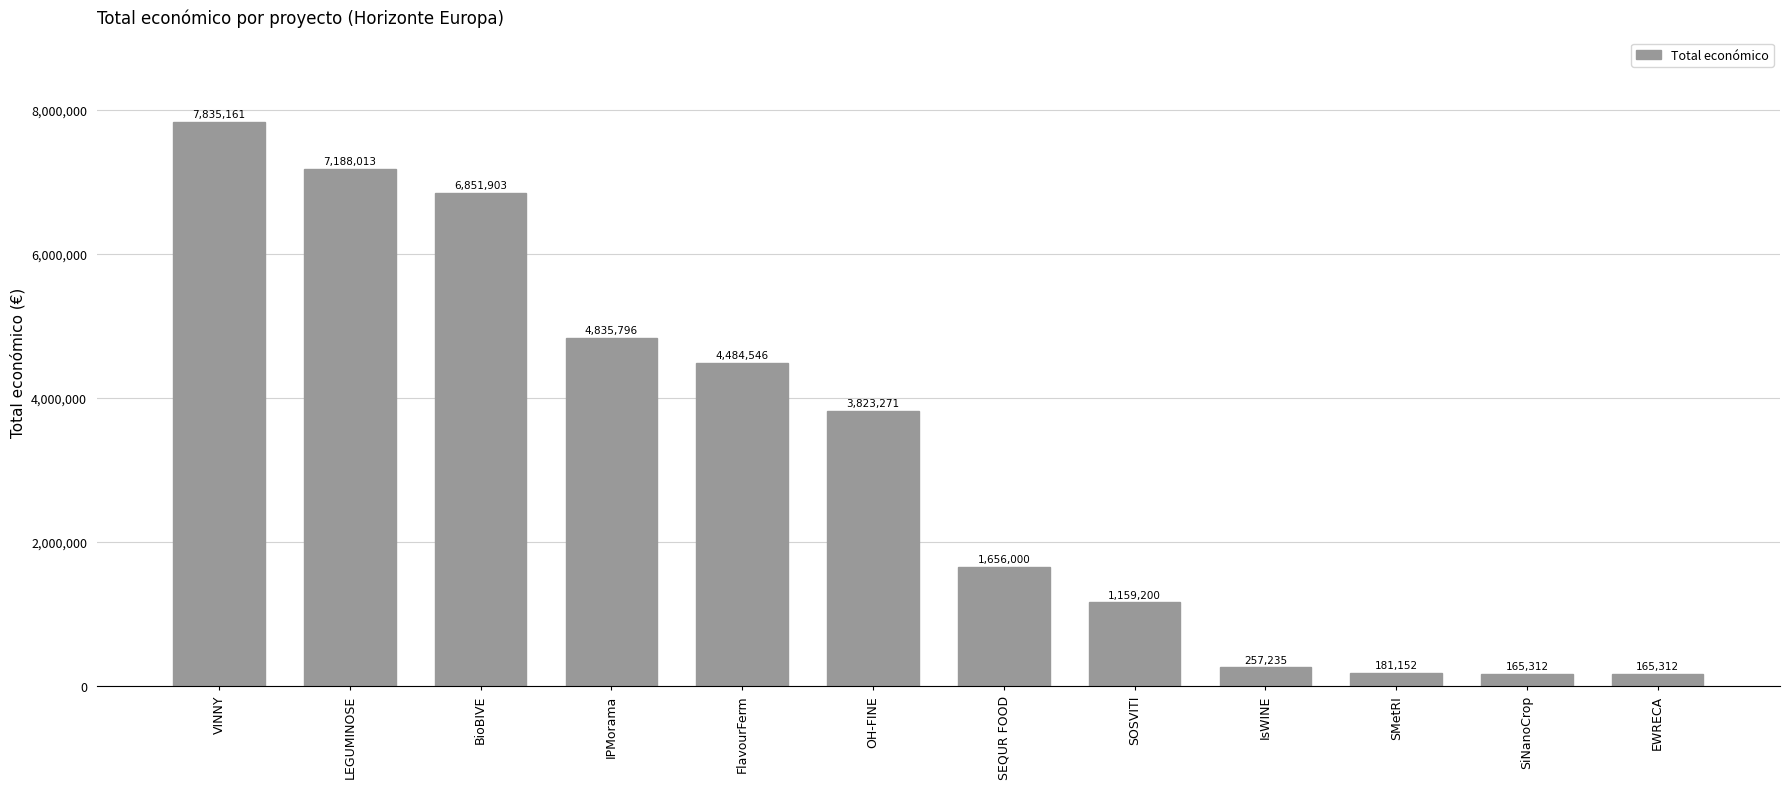

Between OH-FINE and BioBIVE, which is larger?

BioBIVE